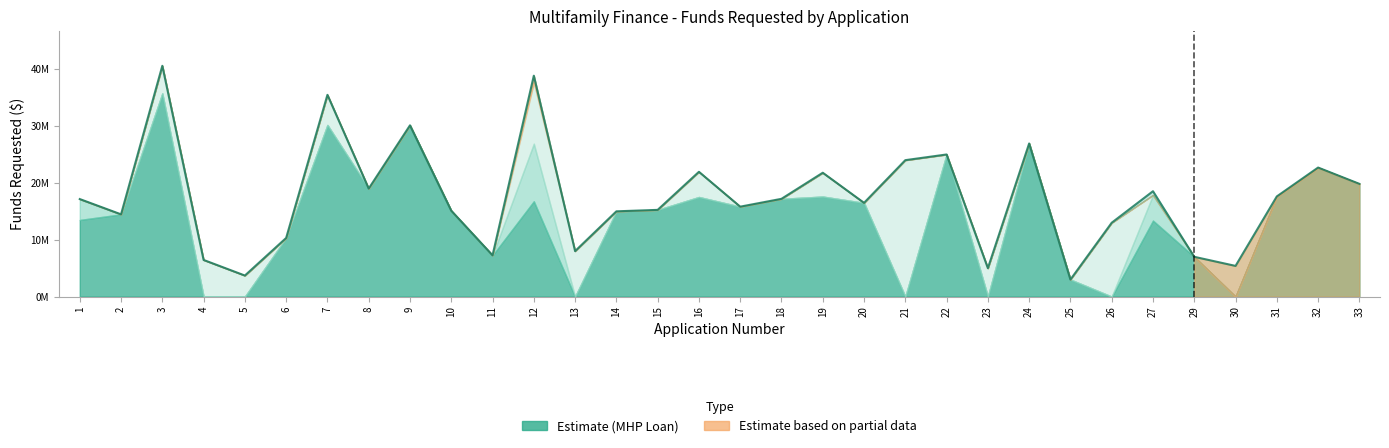

At which category does the data reach its first local valley?

2